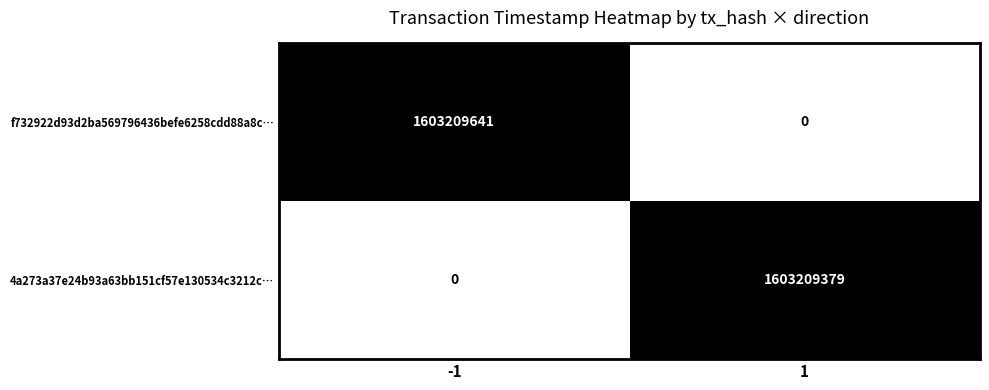

Between -1 and 1, which series saw the biggest shift?

f732922d93d2ba569796436befe6258cdd88a8c…